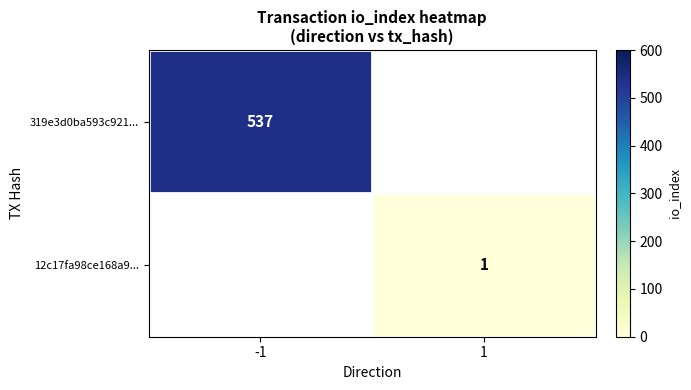

The 319e3d0ba593c921... series shows 177 at -1. True or false?

False